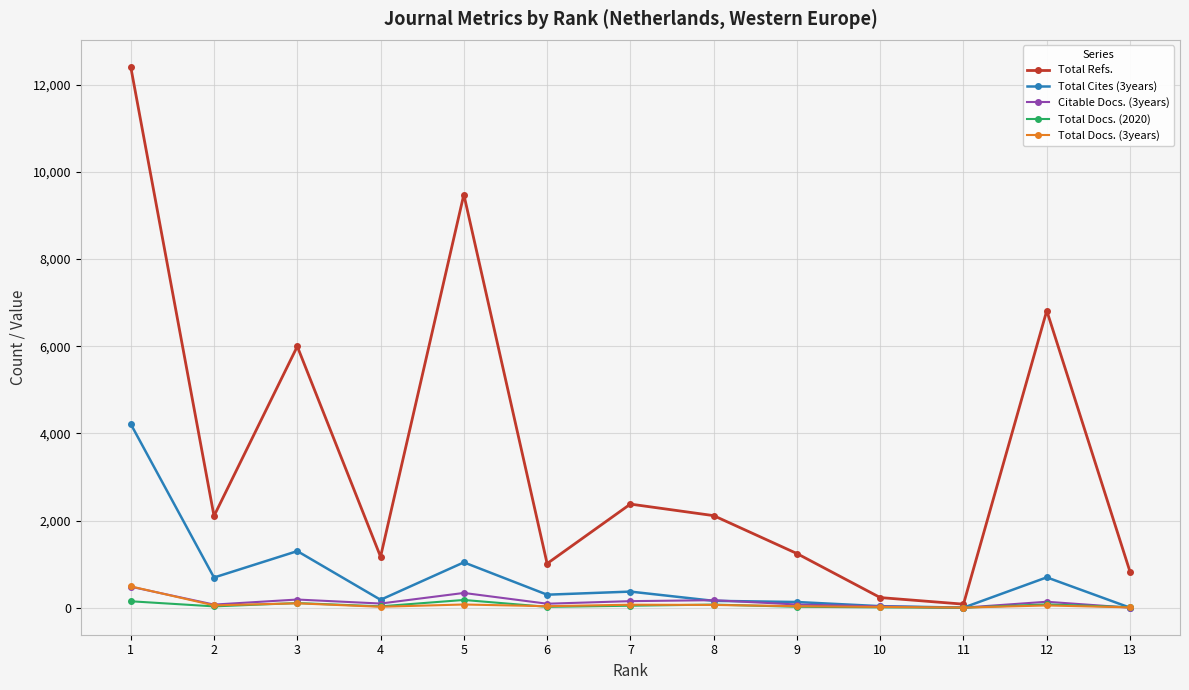

What is the average value of the Total Docs. (2020) series?

58